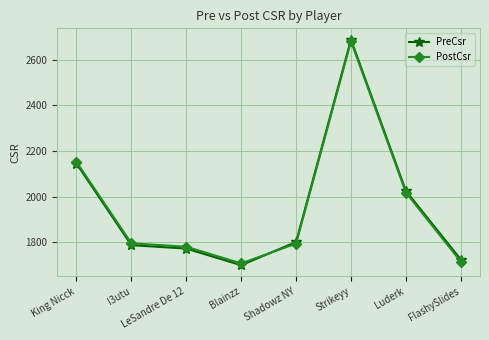

Read the PostCsr value at FlashySlides, to the nearest 50.

1700